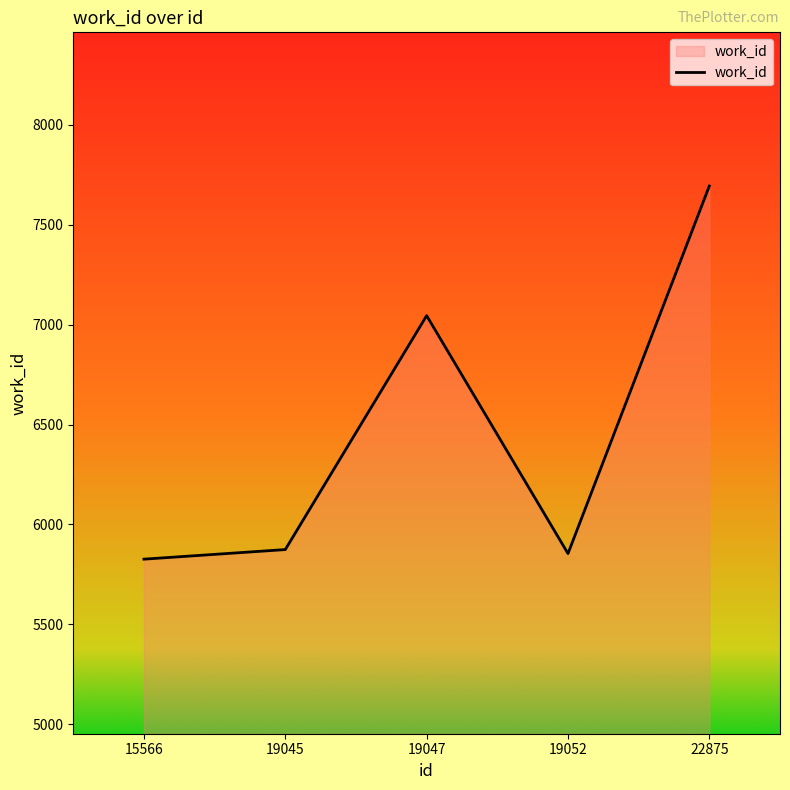

How many lines are shown in the chart?

1